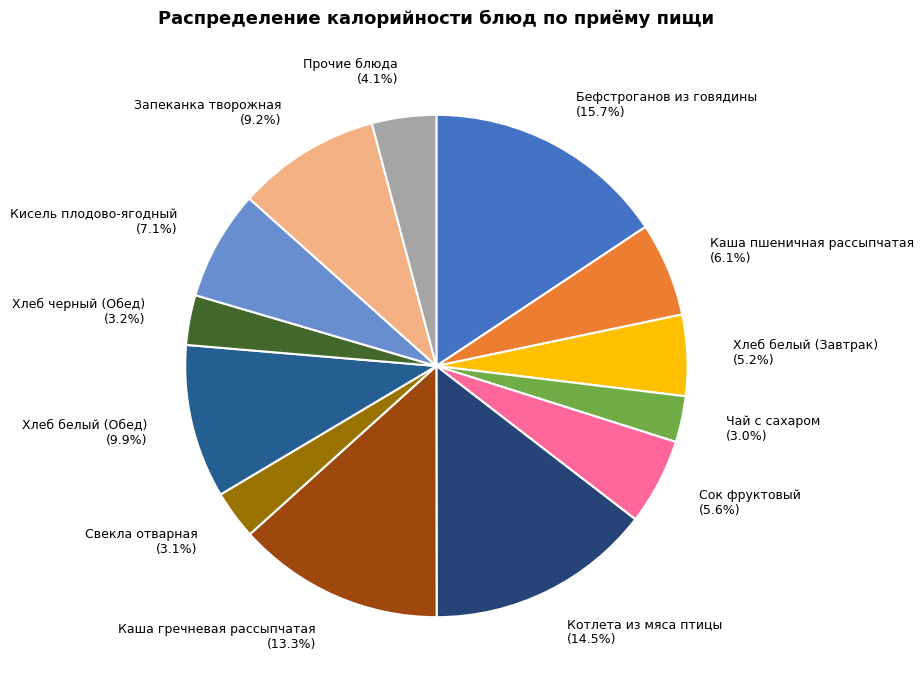

What percentage is the Чай с сахаром slice, to the nearest percent?

3%